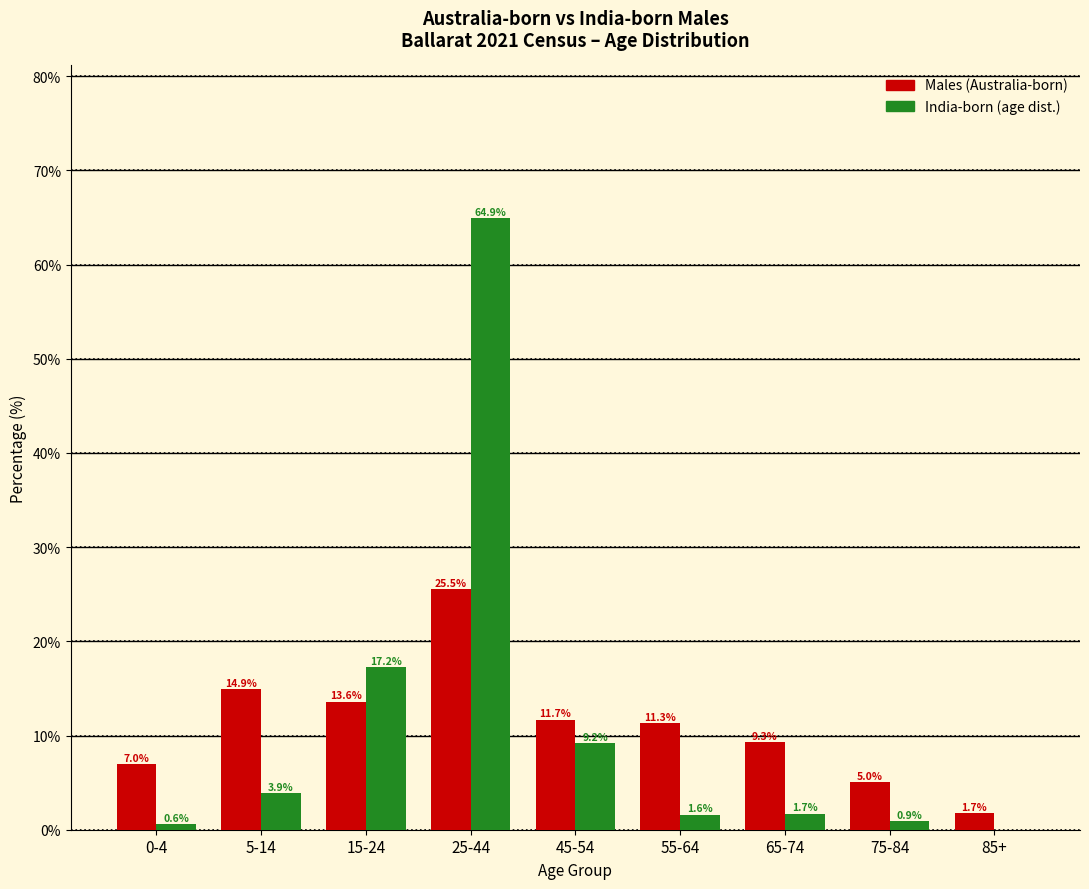

What is the total value across all series at 0-4?

7.6